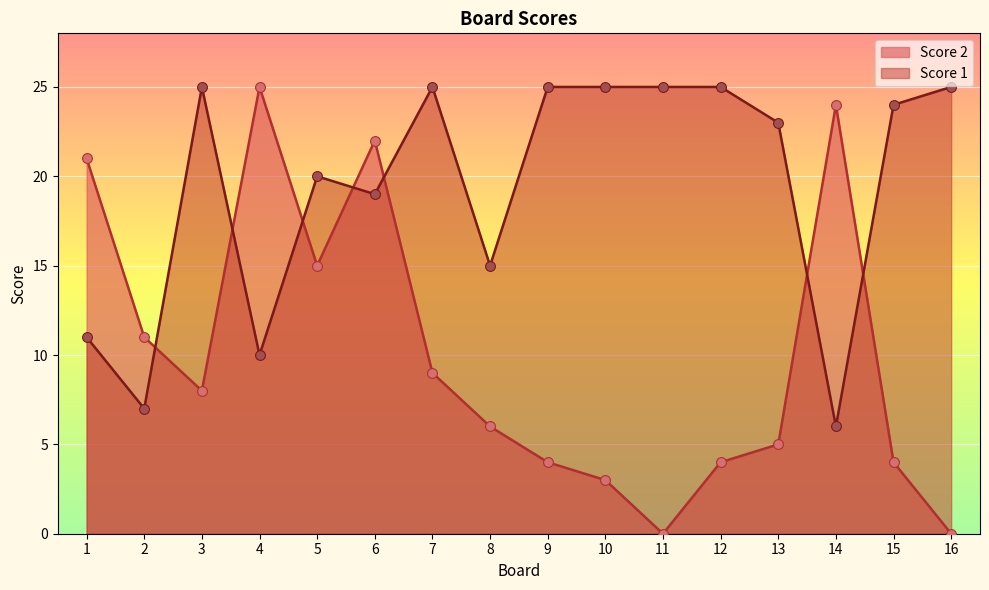

Which series reaches the minimum Y coordinate?

Score 2